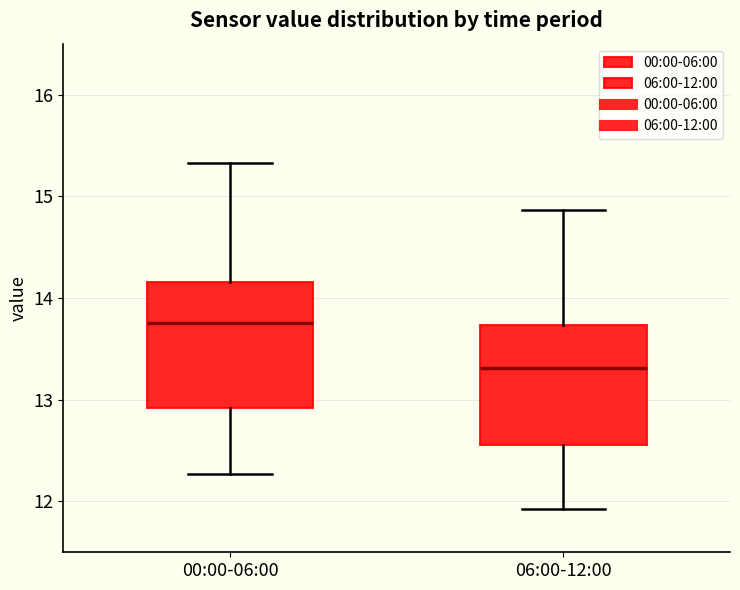

Where is the lower edge of the box for 06:00-12:00 on the y-axis? The values are not printed on the chart, so give them approximately, as read against the axis.

12.6